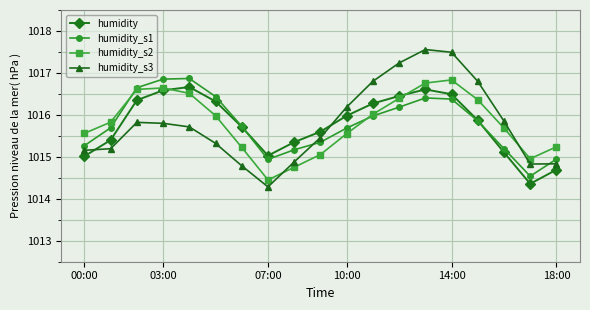

What is the lowest value of the humidity series?

1014.4